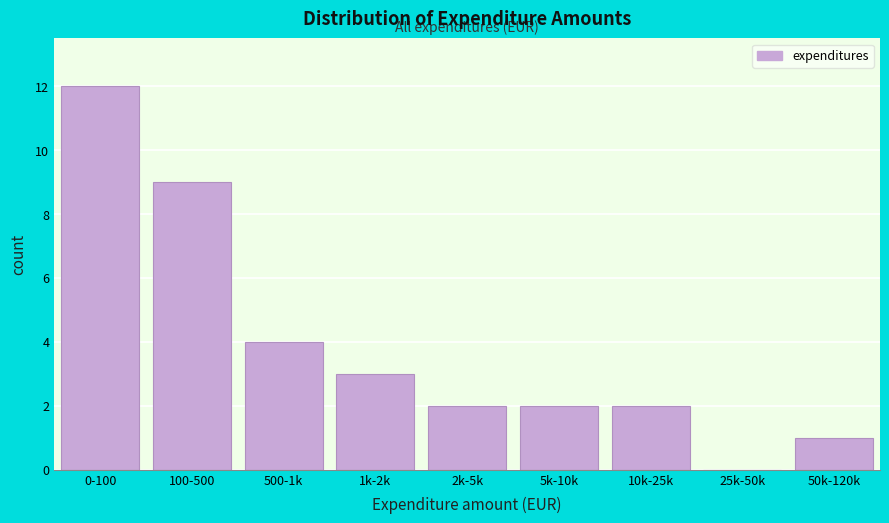

Reading right to left, transcribe all the data shown in this chart.

50k-120k=1	25k-50k=0	10k-25k=2	5k-10k=2	2k-5k=2	1k-2k=3	500-1k=4	100-500=9	0-100=12